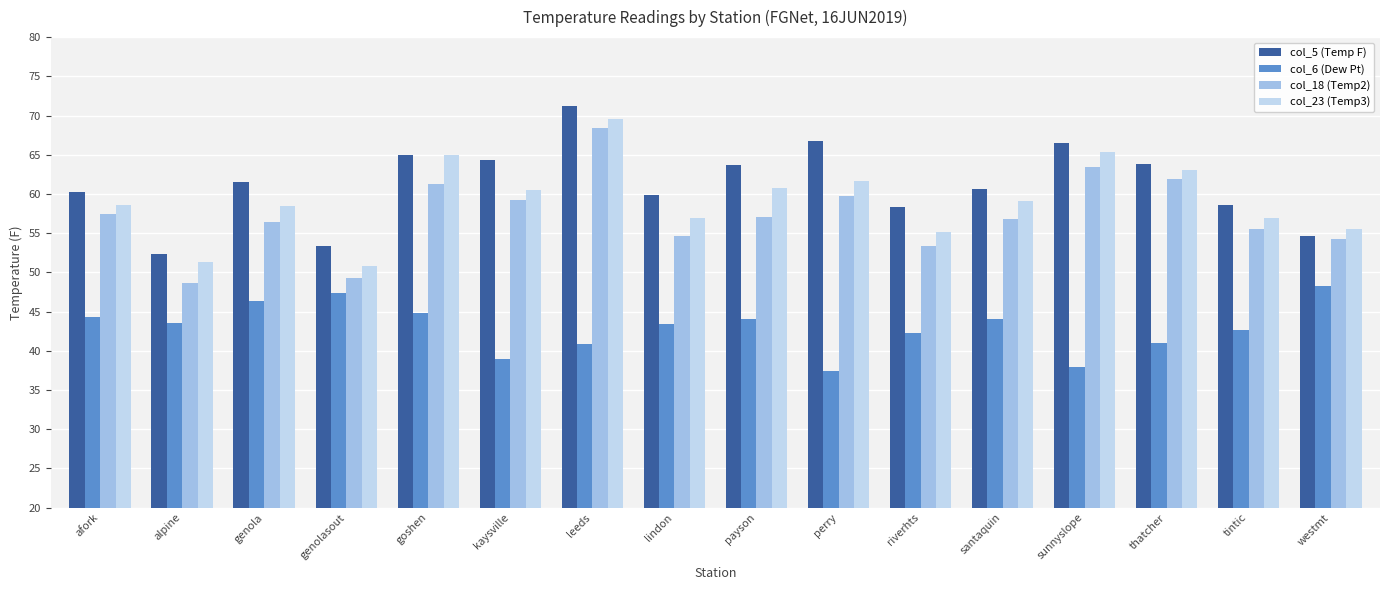

What value does the col_5 (Temp F) series have at lindon?

59.9